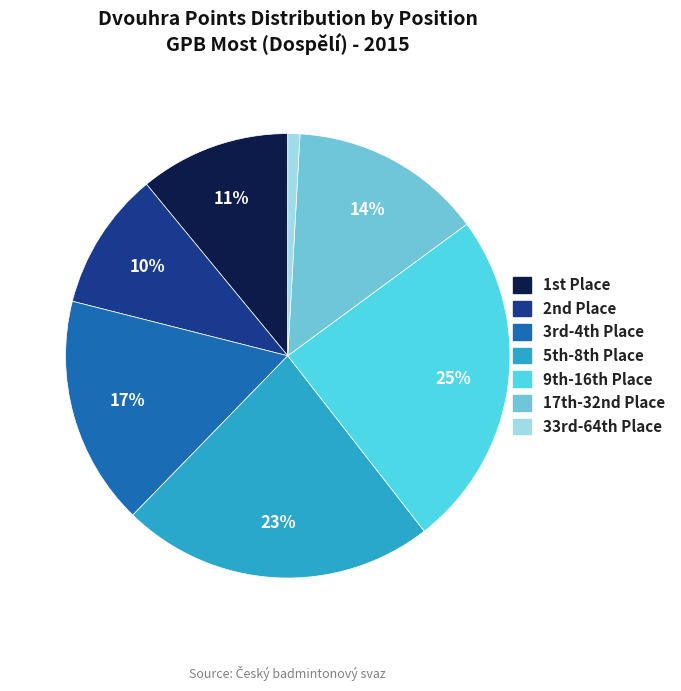

Is there a majority slice in this chart?

No